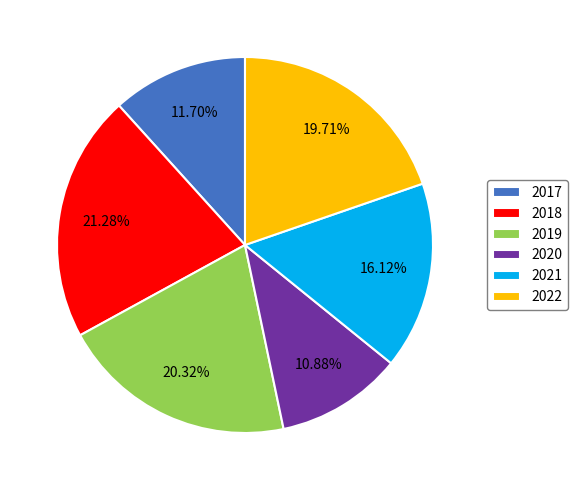

What is the ratio of the value at 2022 to the value at 2021?

1.2